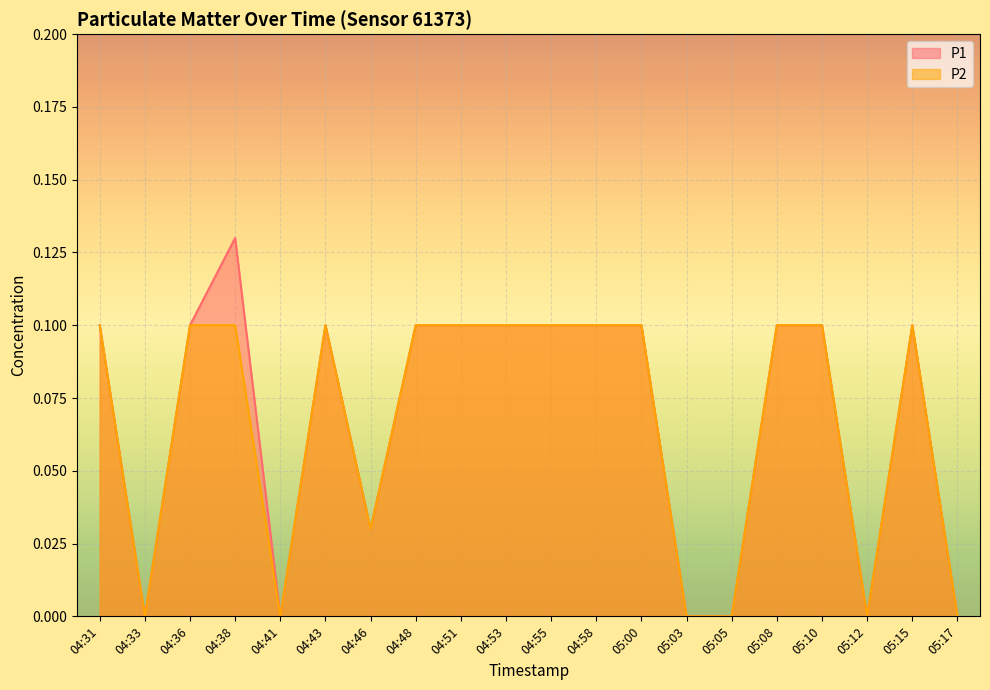

True or false: P1 and P2 cross at least once.

False